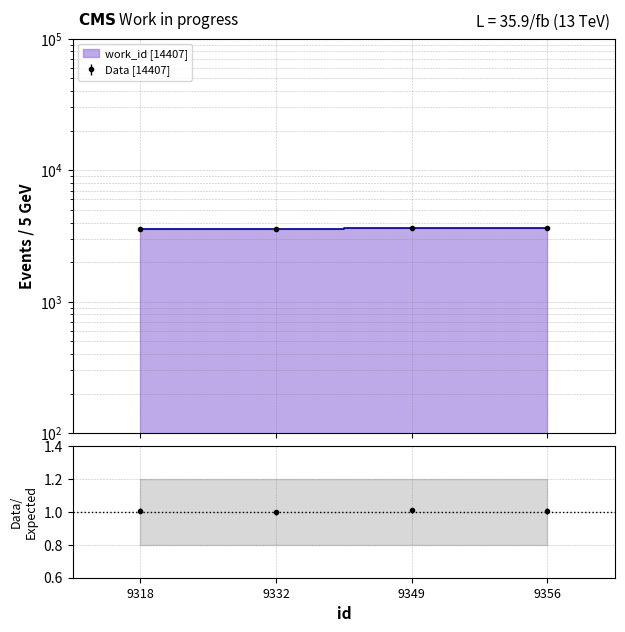

Rank the categories by value from highest to lowest.

9356, 9349, 9332, 9318